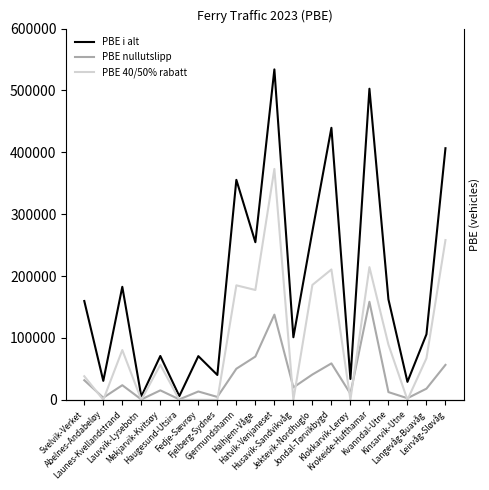

What is the label of the 9th point from the left?

Gjermundshamn